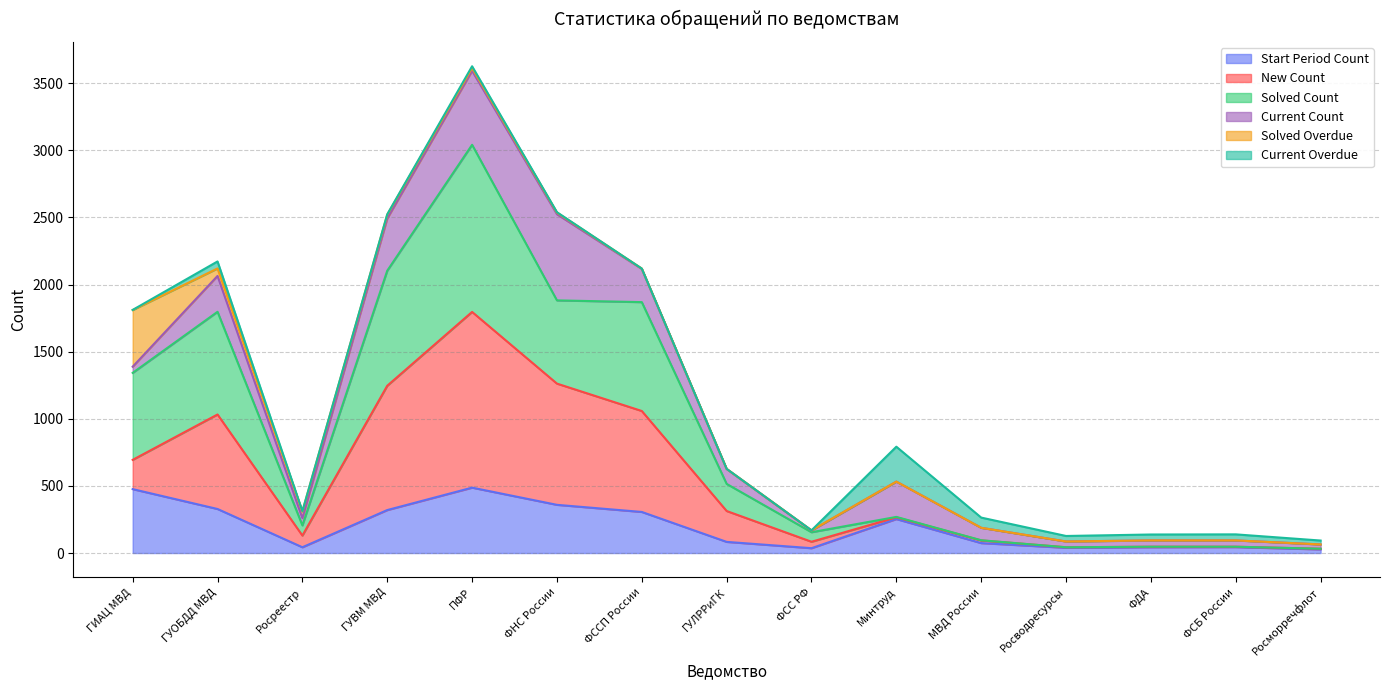

At which category is the sum across all series the highest?

ПФР